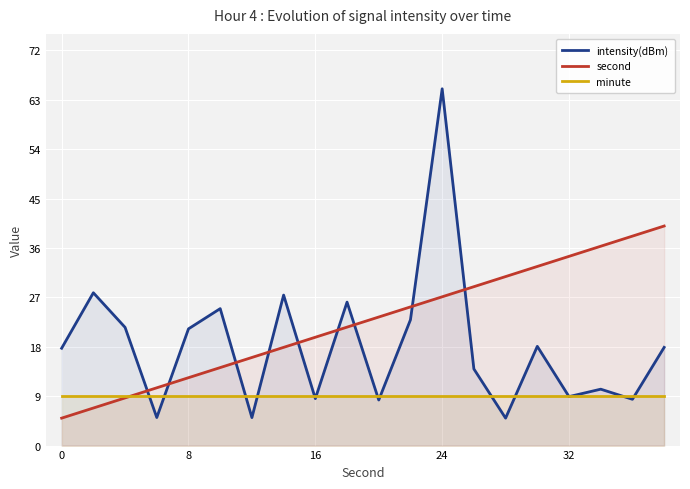

True or false: minute has more than 0 interior local peaks.

False